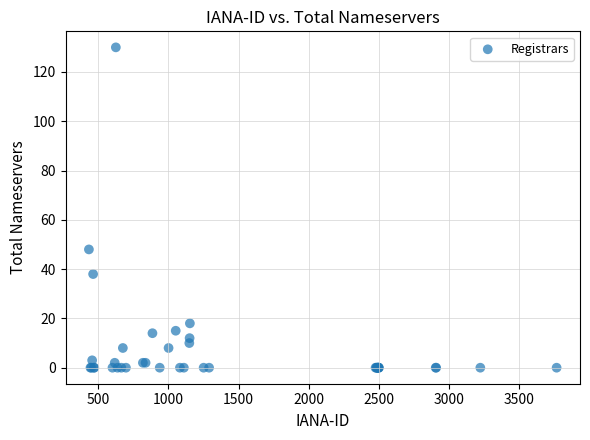

What Y value in the scatter plot is closest to 65?

48